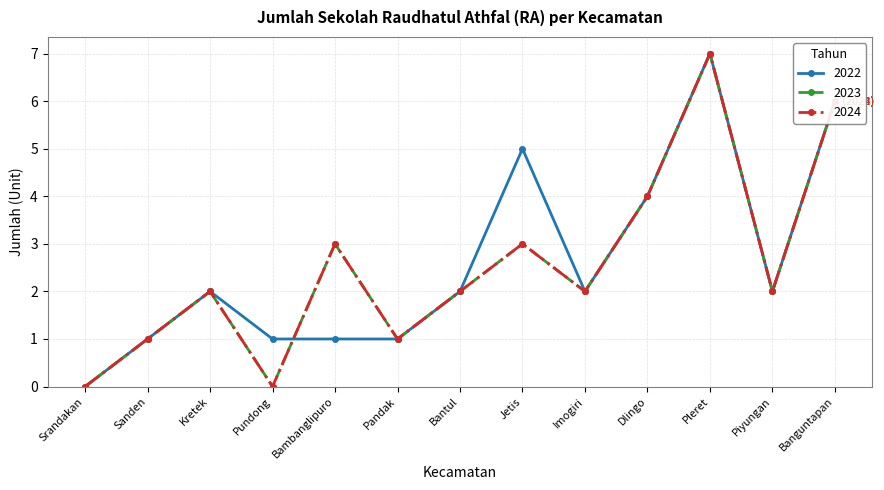

Does the chart have visible grid lines?

Yes